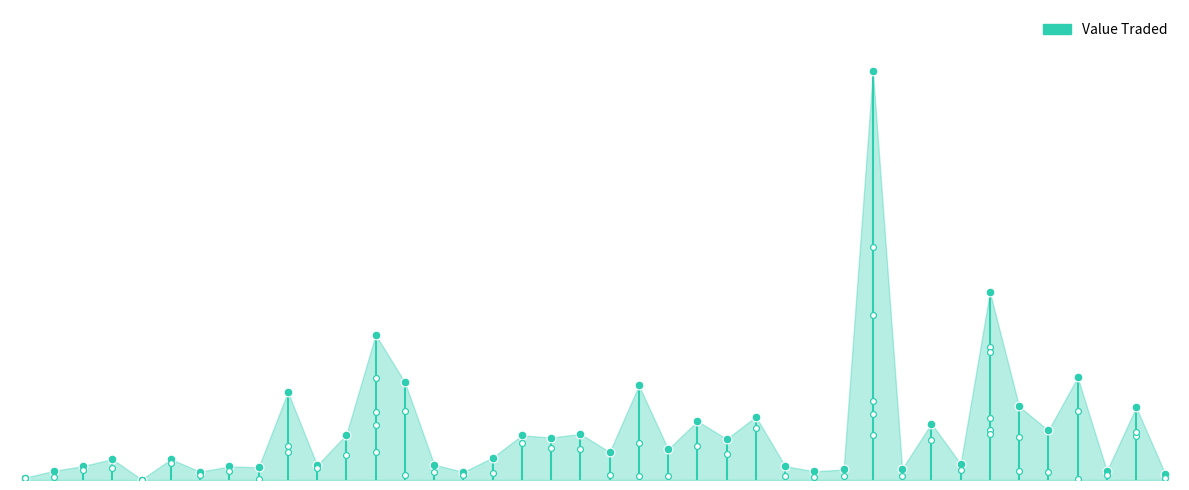

What is the change in value from 08/10/2023 to 06/08/2023?

-343